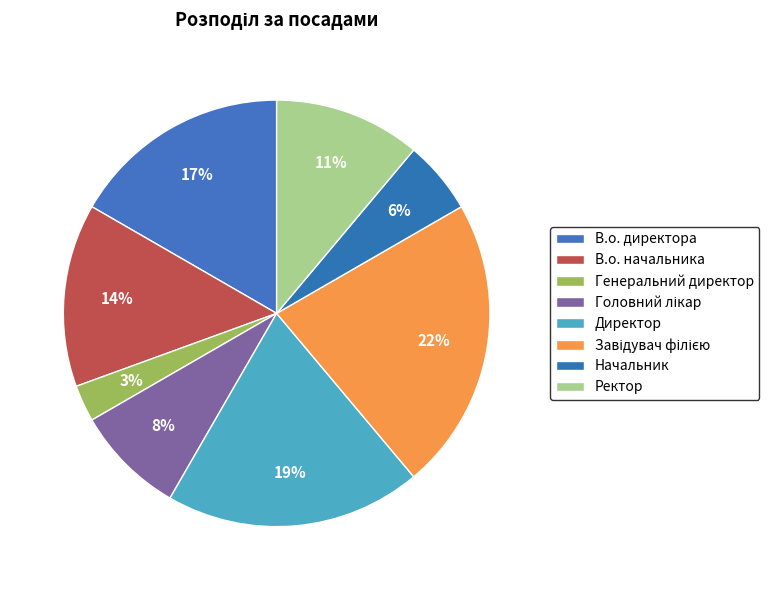

How many segments does this pie chart have?

8